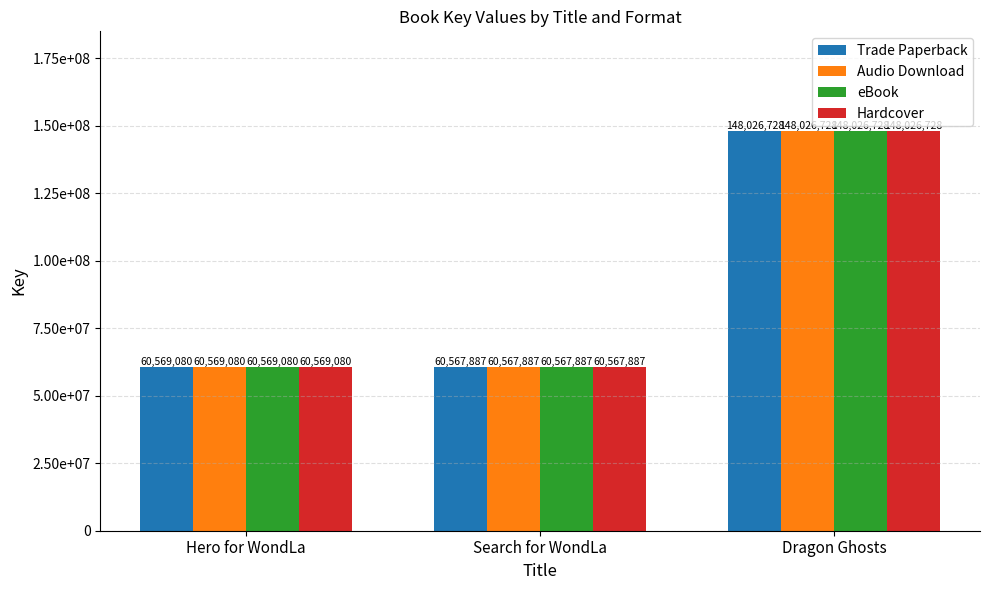

The Audio Download series shows 82735963 at Hero for WondLa. True or false?

False